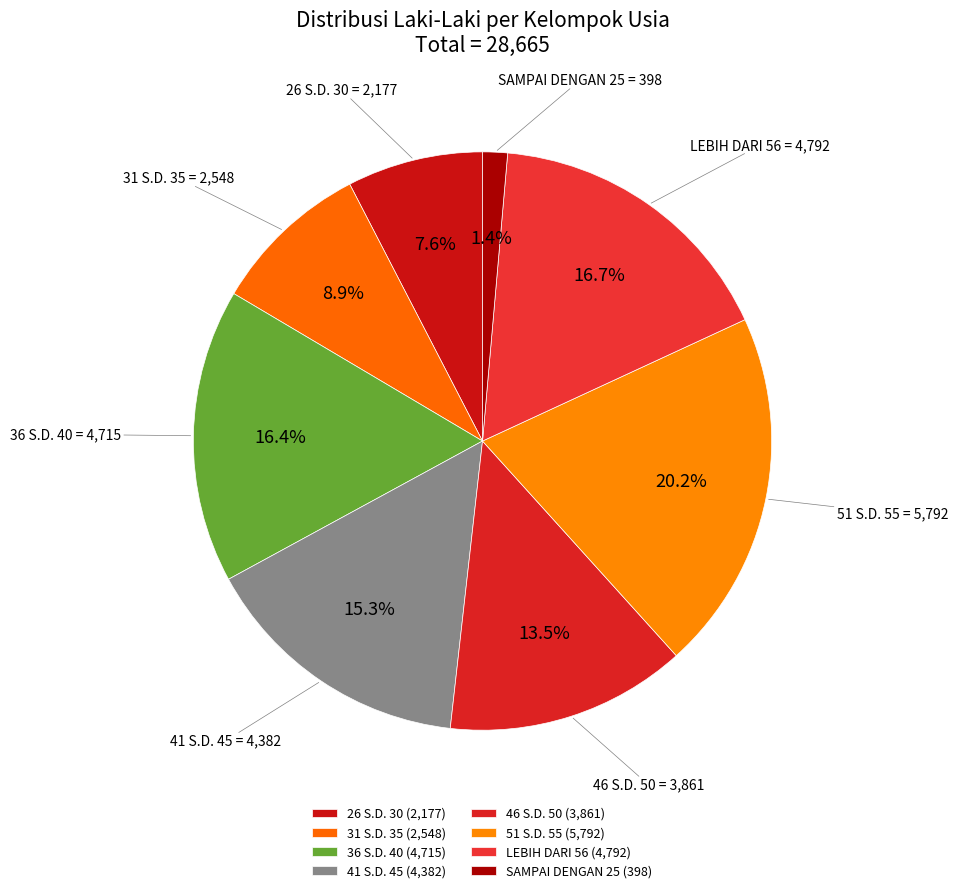

Is there a majority slice in this chart?

No